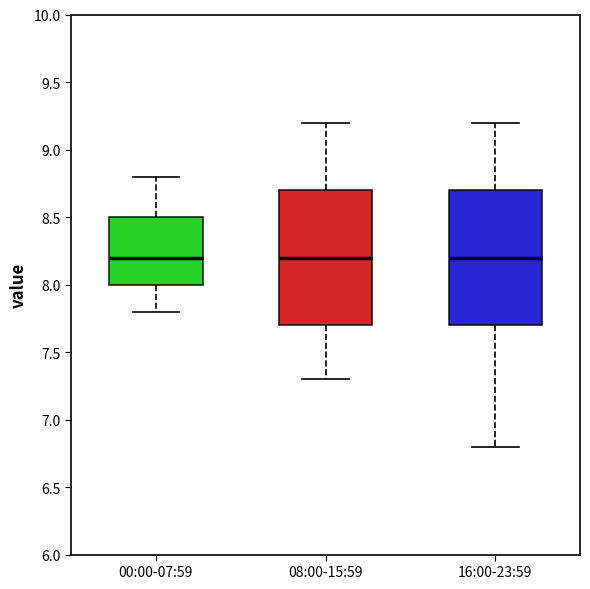

Reading left to right, transcribe this box plot: for each box, give where its median line is, the range the box spans, and where its two whiskers end, as read against the y-axis. The values are not printed on the chart, so give them approximately, as read against the axis.

00:00-07:59: median 8.2, box 8.0 to 8.5, whiskers 7.8 to 8.8
08:00-15:59: median 8.2, box 7.7 to 8.7, whiskers 7.3 to 9.2
16:00-23:59: median 8.2, box 7.7 to 8.7, whiskers 6.8 to 9.2